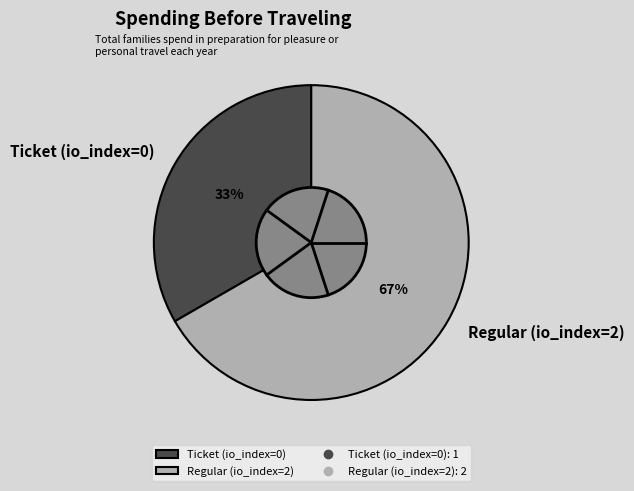

Count the number of slices in the pie.

2